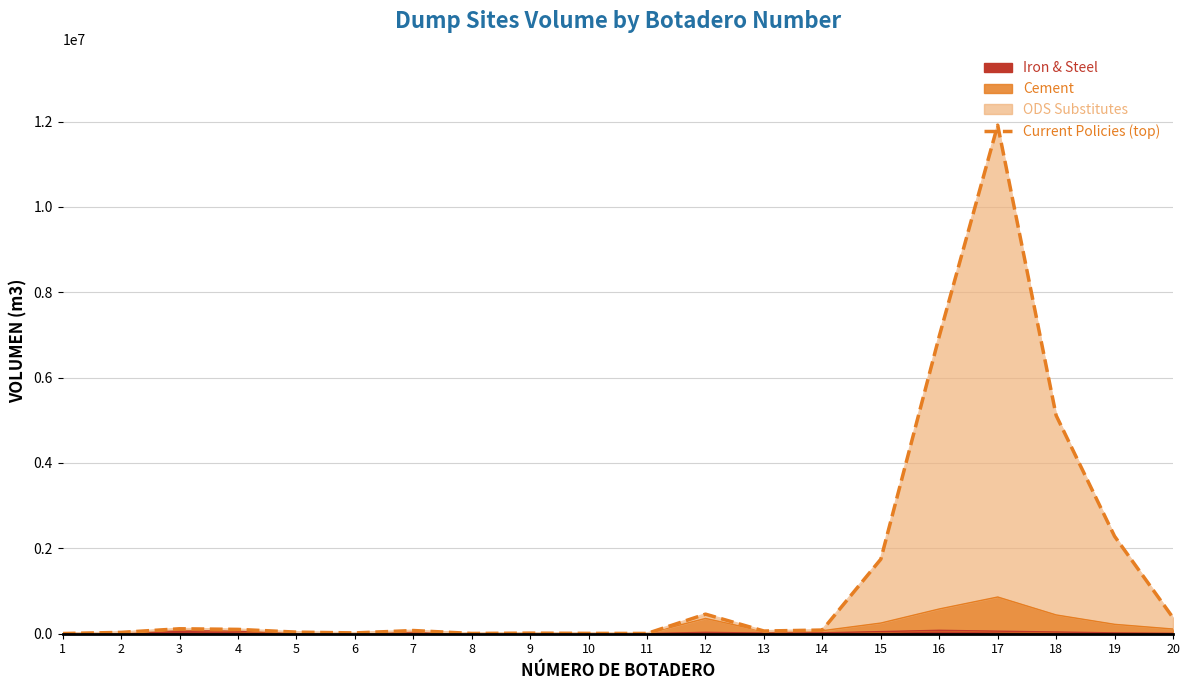

Rank the categories by value from lowest to highest.

1, 11, 8, 10, 9, 6, 2, 5, 13, 7, 14, 4, 3, 20, 12, 15, 19, 18, 16, 17